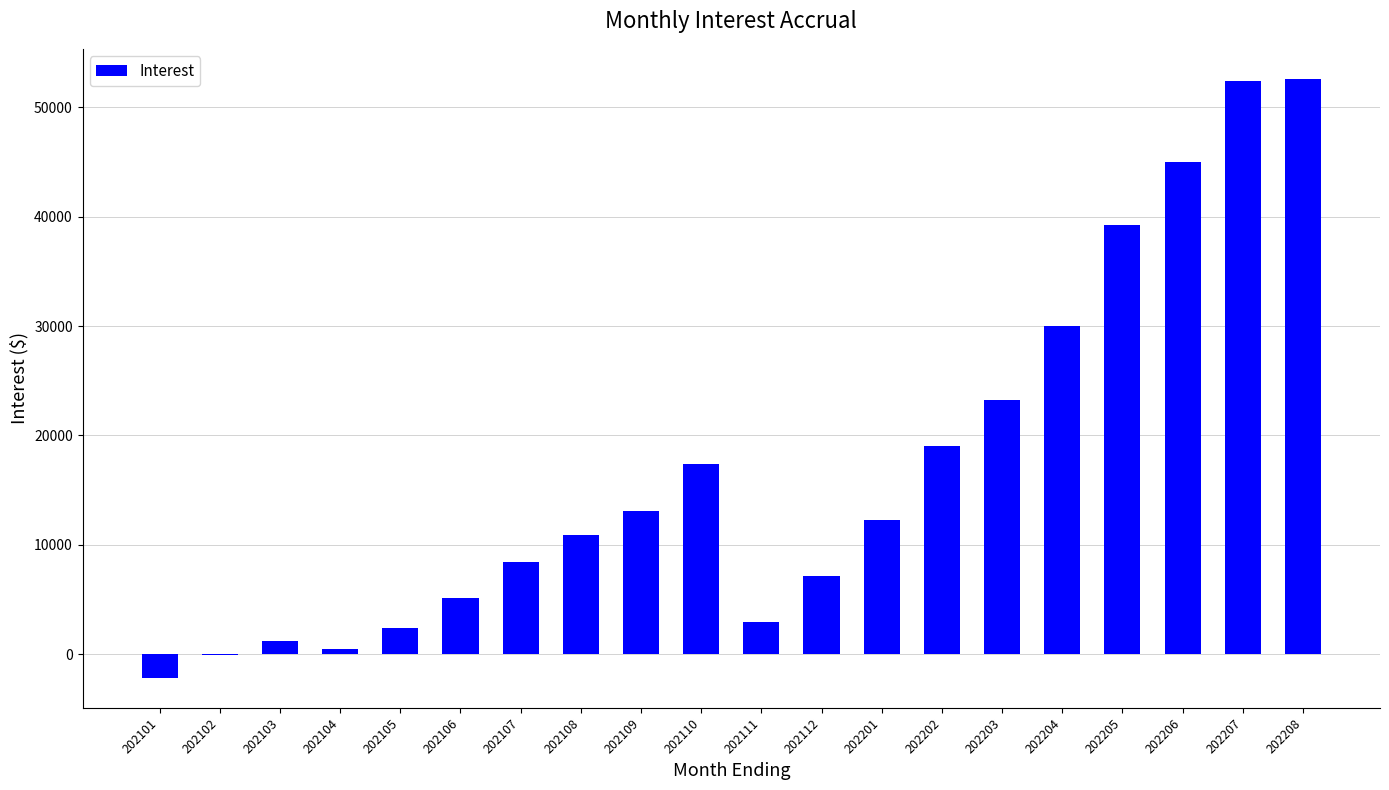

Where is the data nearest to the value 25221?

202203